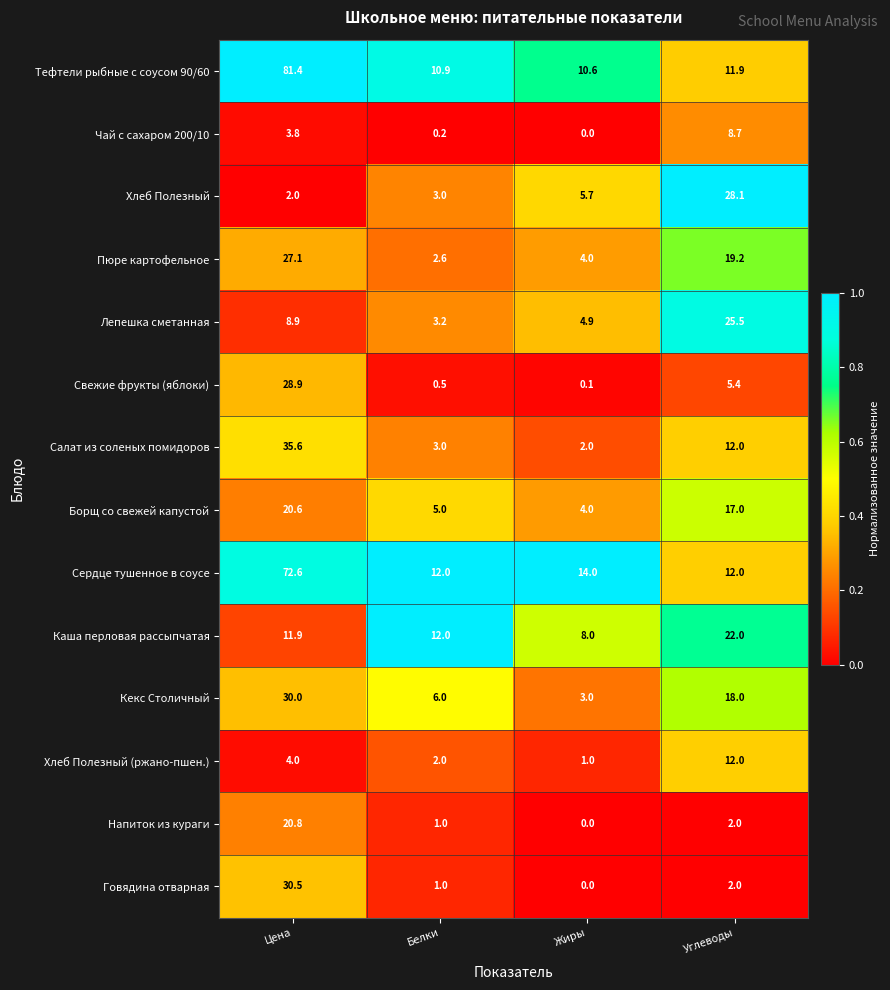

What is the total value across all series at Углеводы?

195.8